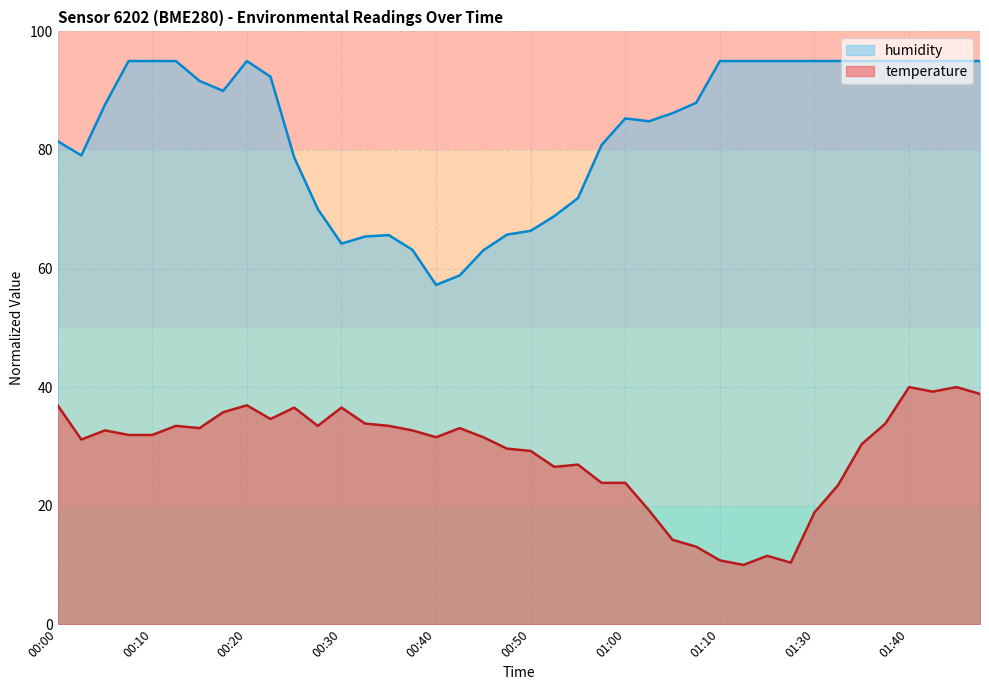

True or false: humidity and temperature intersect in this chart.

False